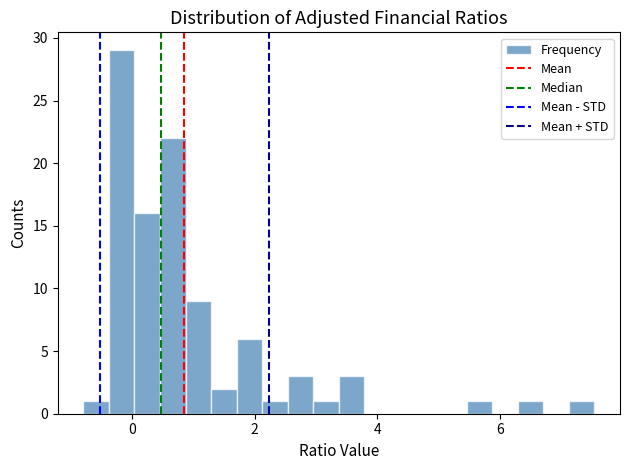

Read against the x-axis, roughly where is the centre of the tallest bar?

-0.2